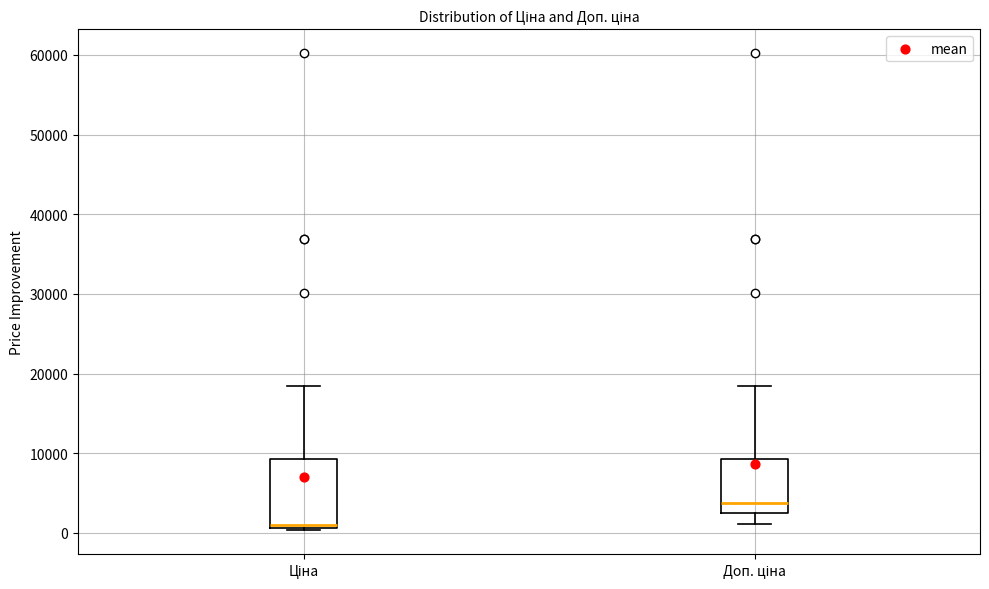

Reading left to right, transcribe this box plot: for each box, give where its median line is, the range the box spans, and where its two whiskers end, as read against the y-axis. The values are not printed on the chart, so give them approximately, as read against the axis.

Ціна: median 1000 (just above the box's lower edge), box 1000 to 9000, whiskers 0 to 18000
Доп. ціна: median 4000, box 3000 to 9000, whiskers 1000 to 18000